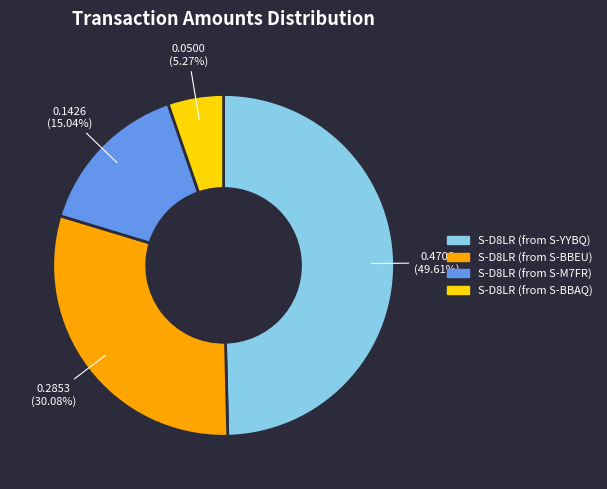

Which category has the biggest portion of the pie?

S-D8LR (from S-YYBQ)